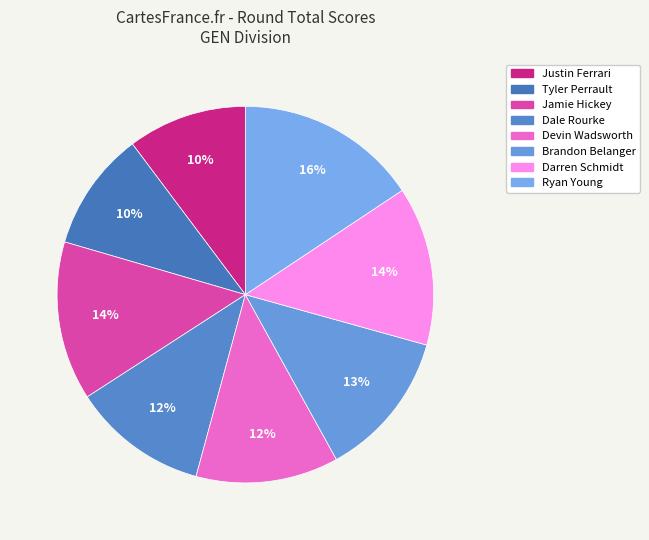

To the nearest percent, what portion does Ryan Young represent?

16%